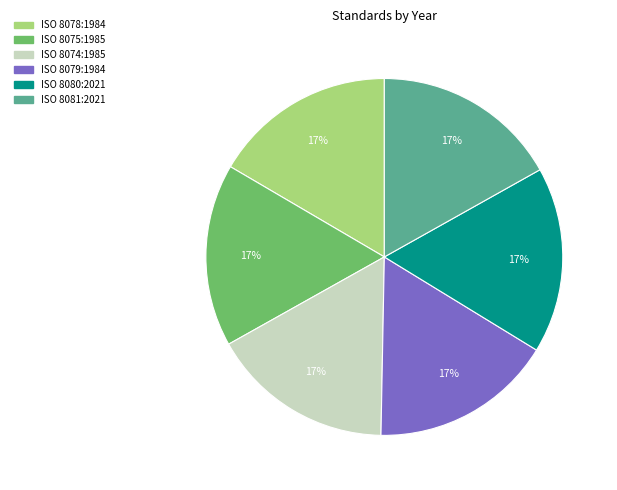

What is the ratio of the value at ISO 8081:2021 to the value at ISO 8074:1985?

1.0